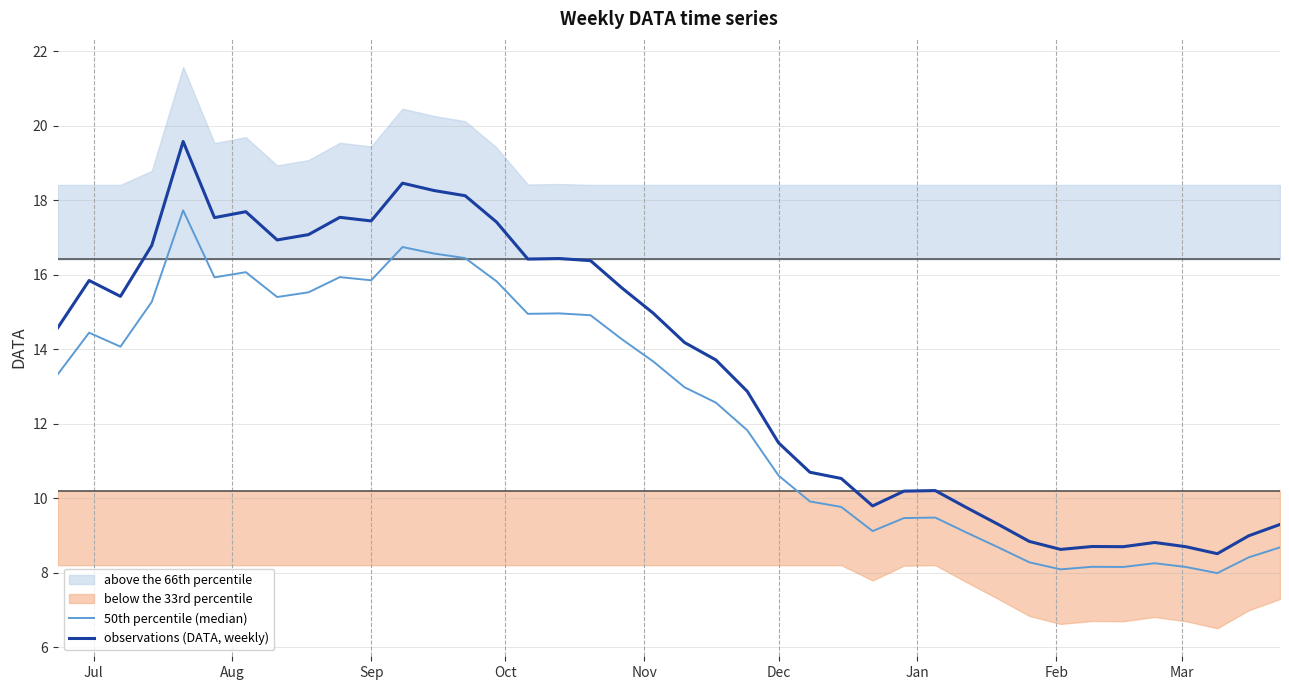

What is the maximum value for observations (DATA, weekly)?

19.6